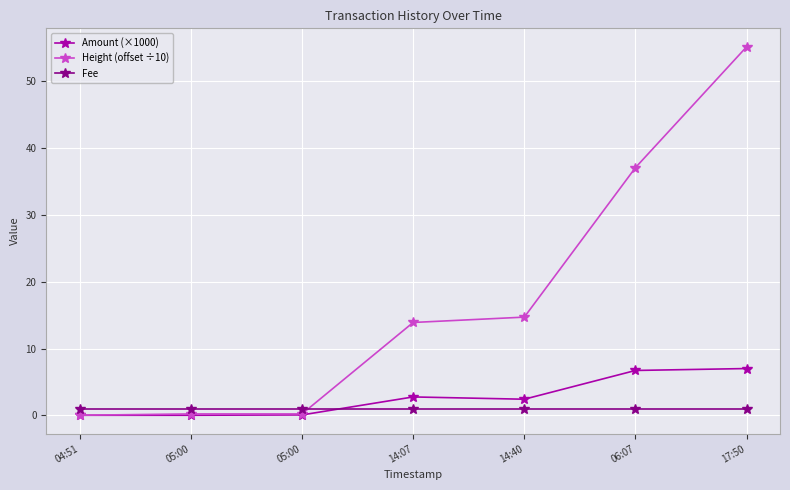

What are all the series names shown in the legend?

Amount (×1000), Height (offset ÷10), Fee